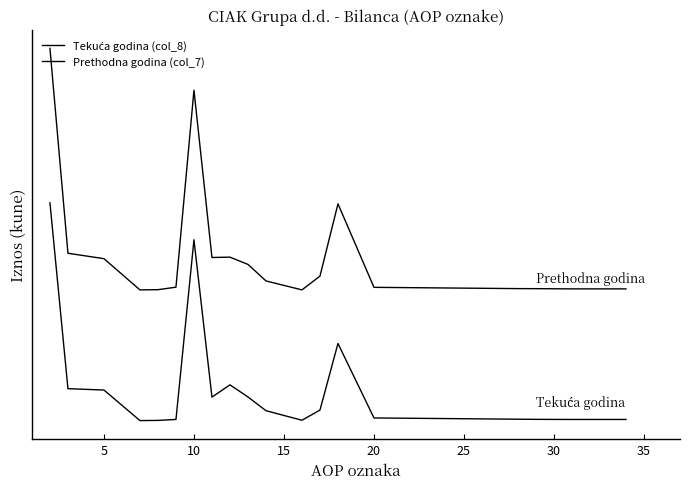

Does the chart display data point markers on the line(s)?

No